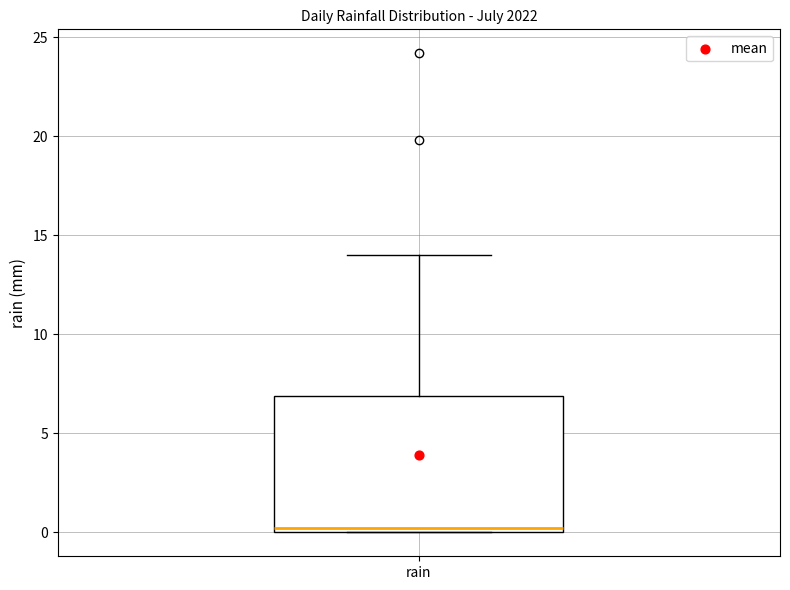

Transcribe this box plot: give where the median line is, the range the box spans, and where the two whiskers end, as read against the y-axis. The values are not printed on the chart, so give them approximately, as read against the axis.

median 0 (just above the box's lower edge), box 0 to 7, whiskers 0 to 14